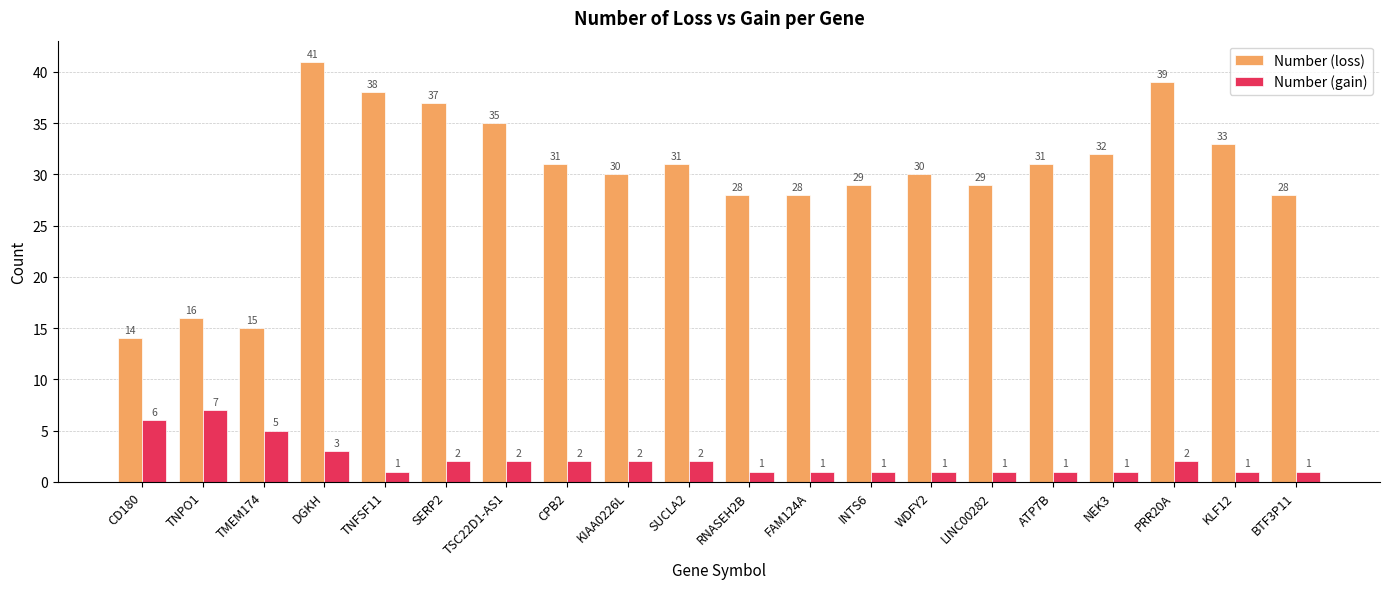

At which category is the sum across all series the highest?

DGKH